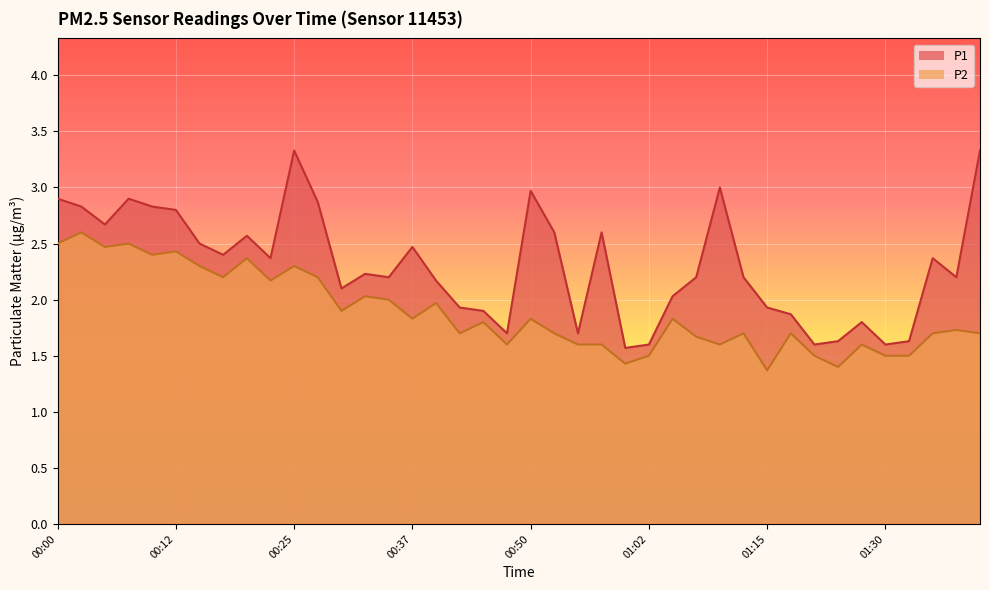

At which label does P1 first exceed 2?

00:00